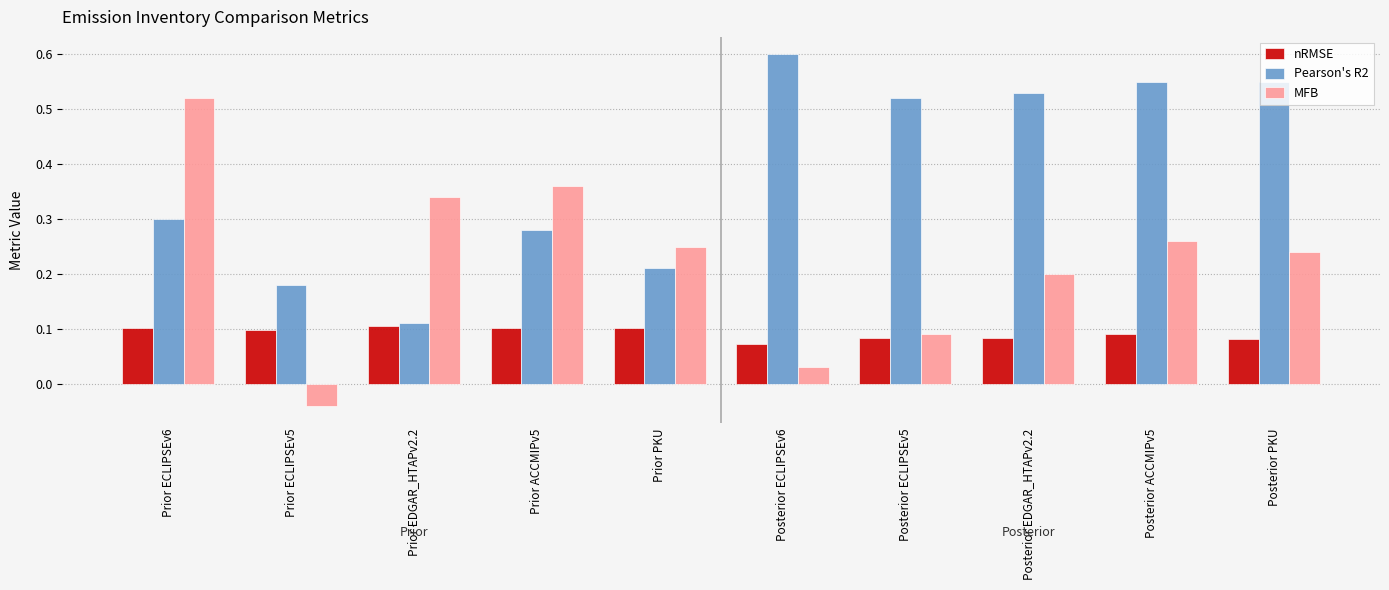

Count the nRMSE values in the range 0 to 1.

10